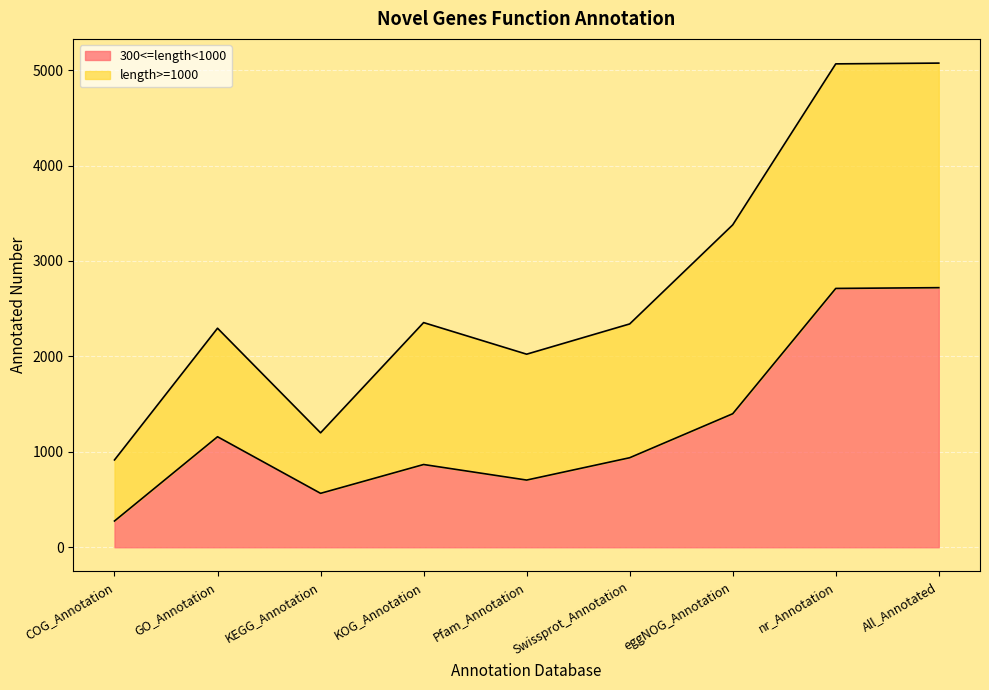

Which category has the lowest value in the 300<=length<1000 series?

COG_Annotation